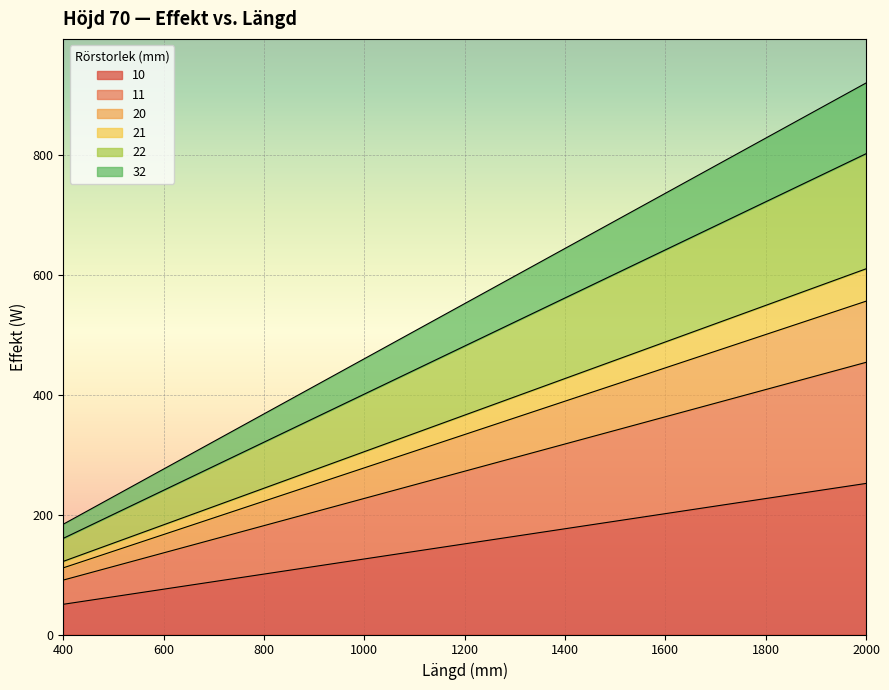

The value of 11 at 600 is 61.1. True or false?

False